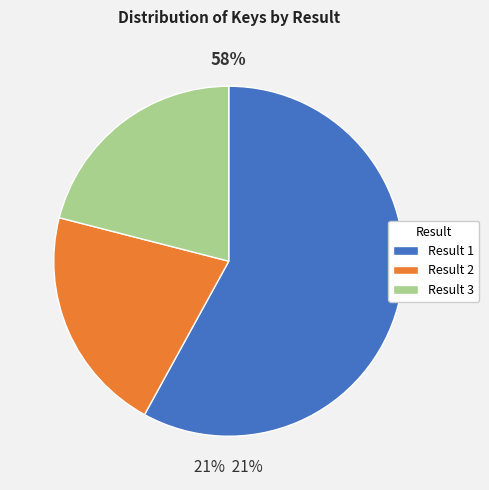

Which category has the smallest portion of the pie?

Result 3